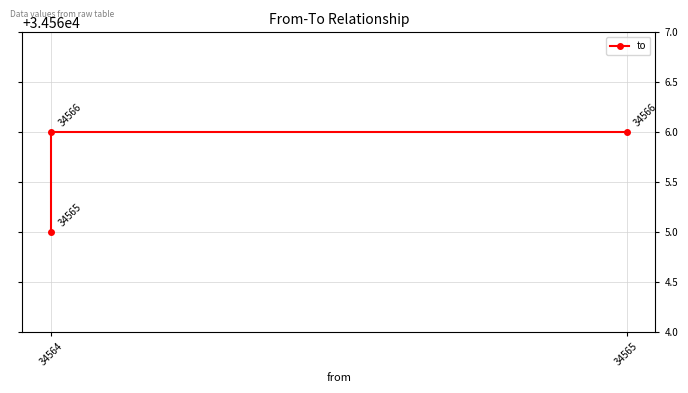

Is it true that the value at 34564 is 61388?

False